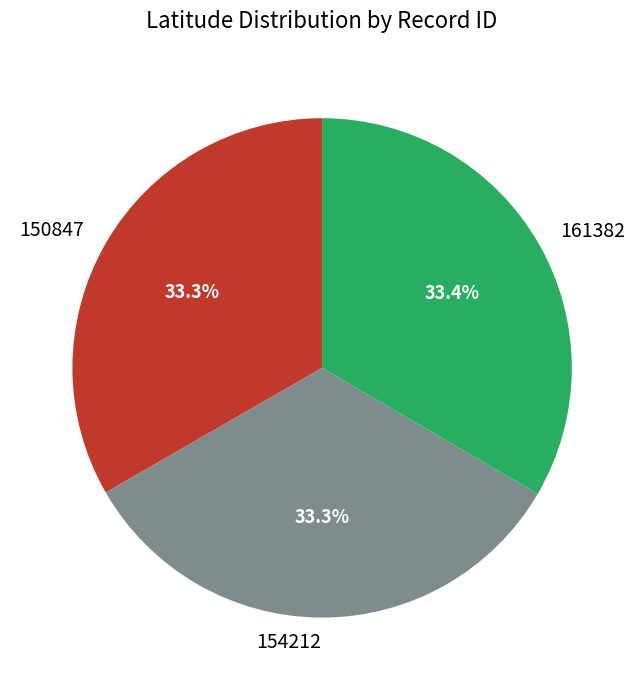

What portion of the pie excludes 161382?

66.6%